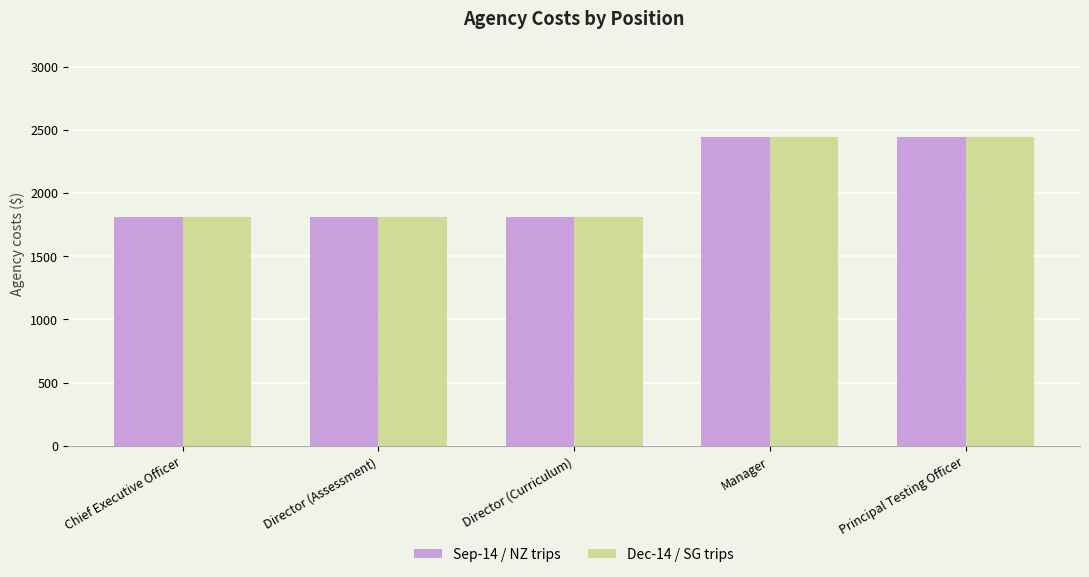

What is the sum of all Dec-14 / SG trips values?

10324